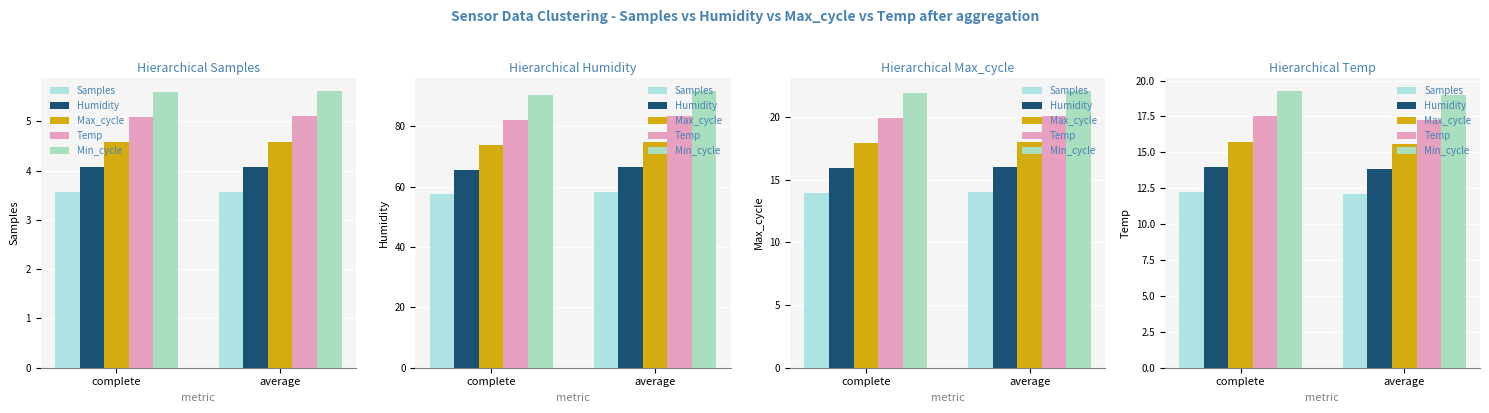

Which series has the largest range (max minus min)?

Min_cycle